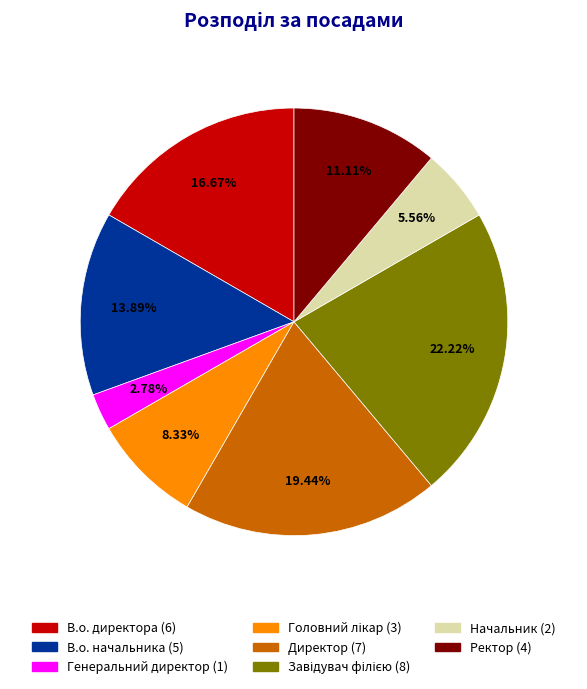

To the nearest percent, what percentage of the pie is Ректор?

11%